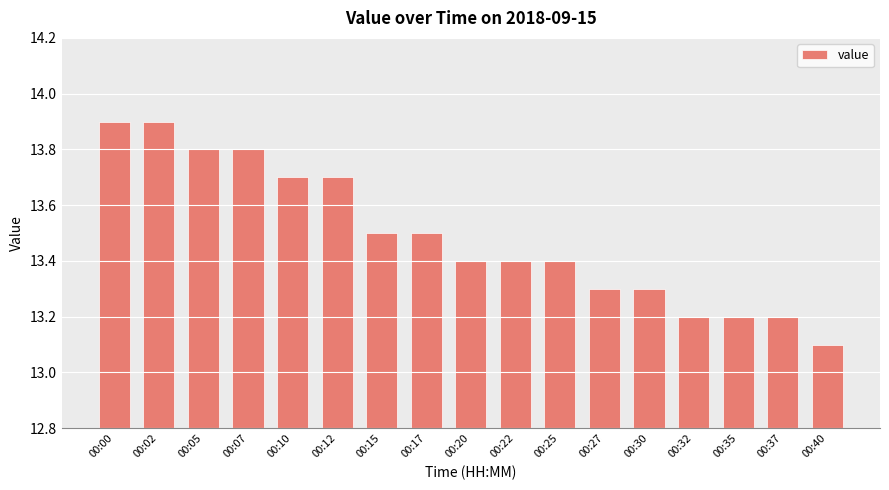

Are the bars grouped side by side (vs. stacked)?

No